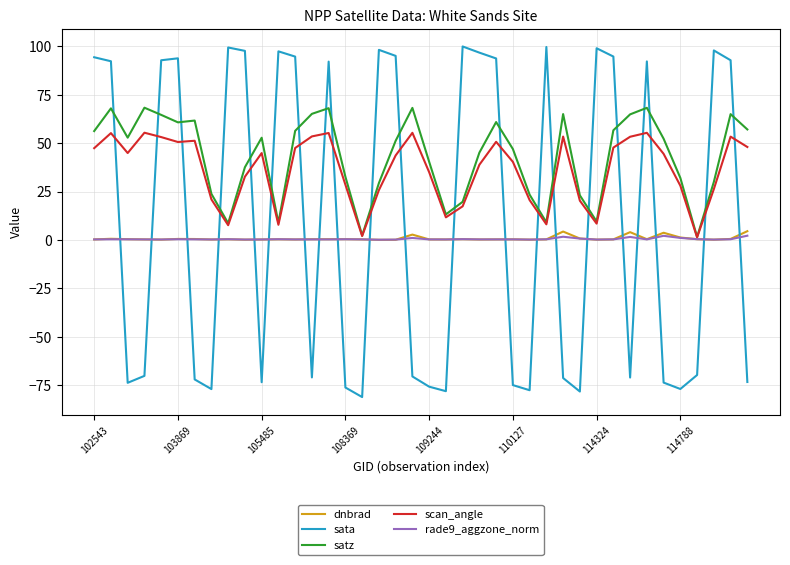

Which series ends up on top after the final intersection of sata and rade9_aggzone_norm?

rade9_aggzone_norm